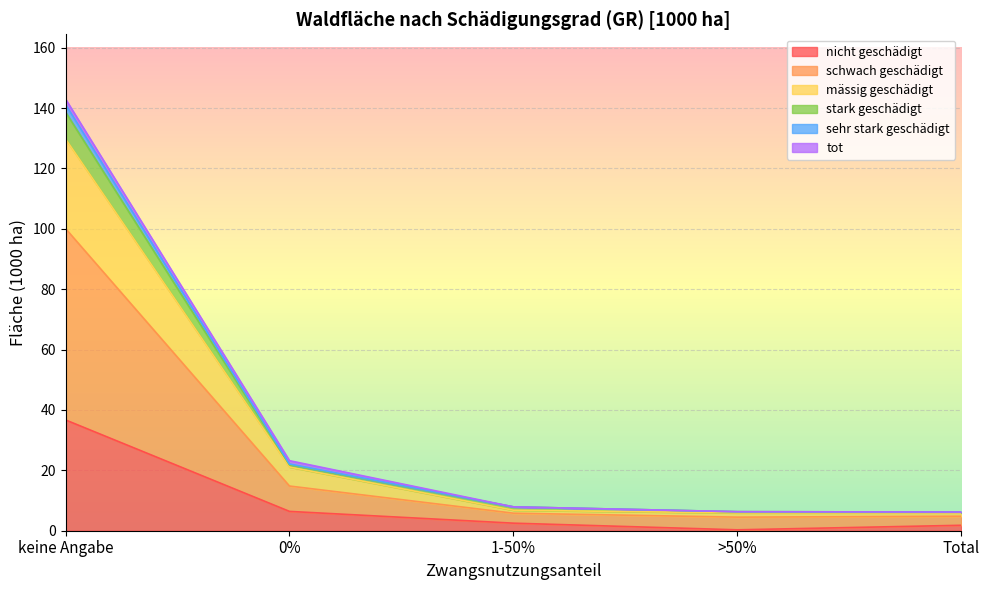

Which category has the lowest value across all series?

>50%